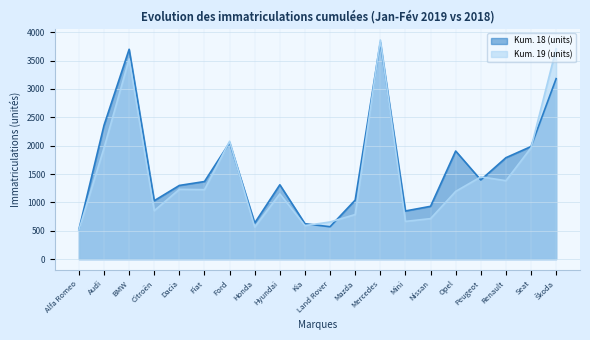

Rank the categories by Kum. 19 (units) value from lowest to highest.

Alfa Romeo, Honda, Kia, Land Rover, Mini, Nissan, Mazda, Citroën, Hyundai, Opel, Fiat, Dacia, Renault, Peugeot, Audi, Seat, Ford, BMW, Škoda, Mercedes